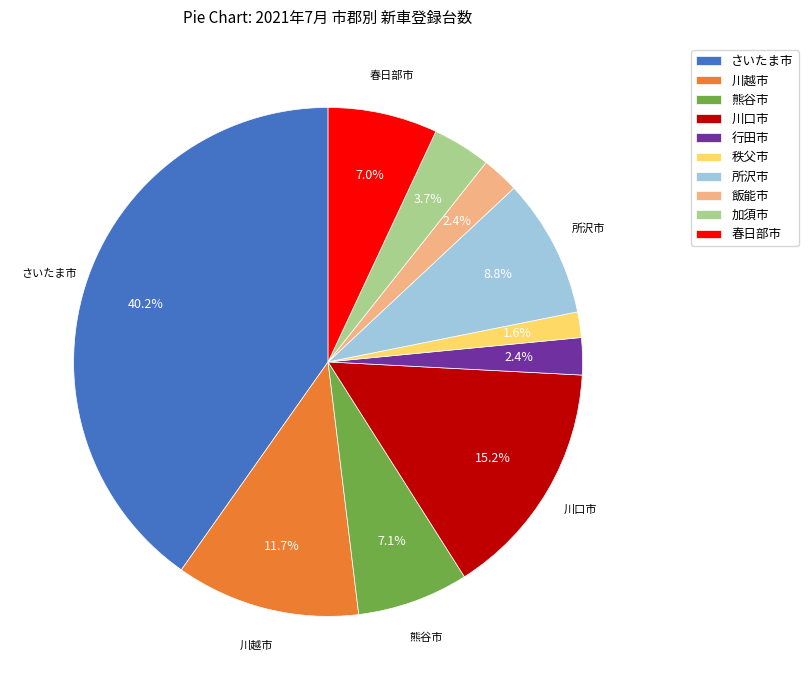

Is there any slice that represents more than half of the pie?

No